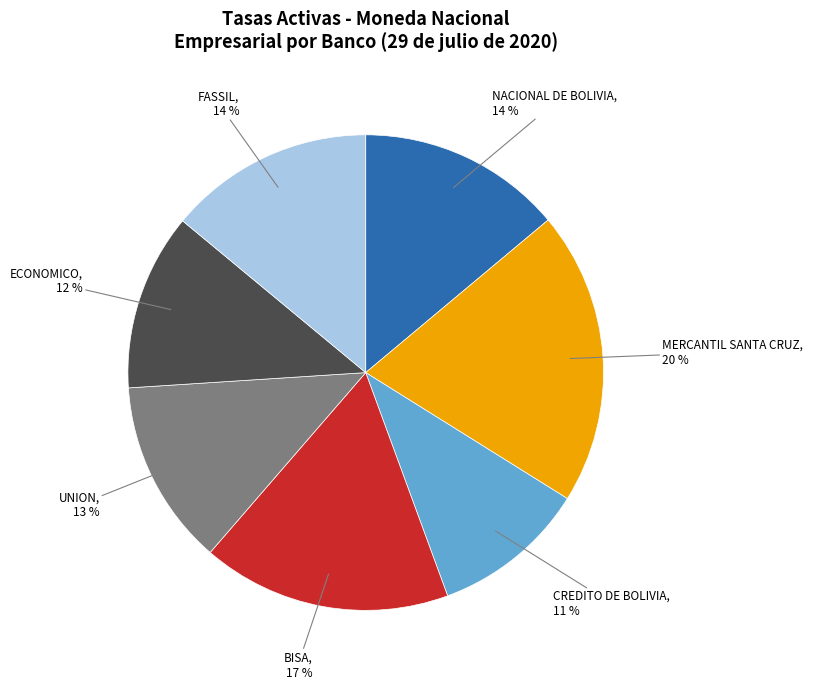

Is BISA the majority of the pie?

No